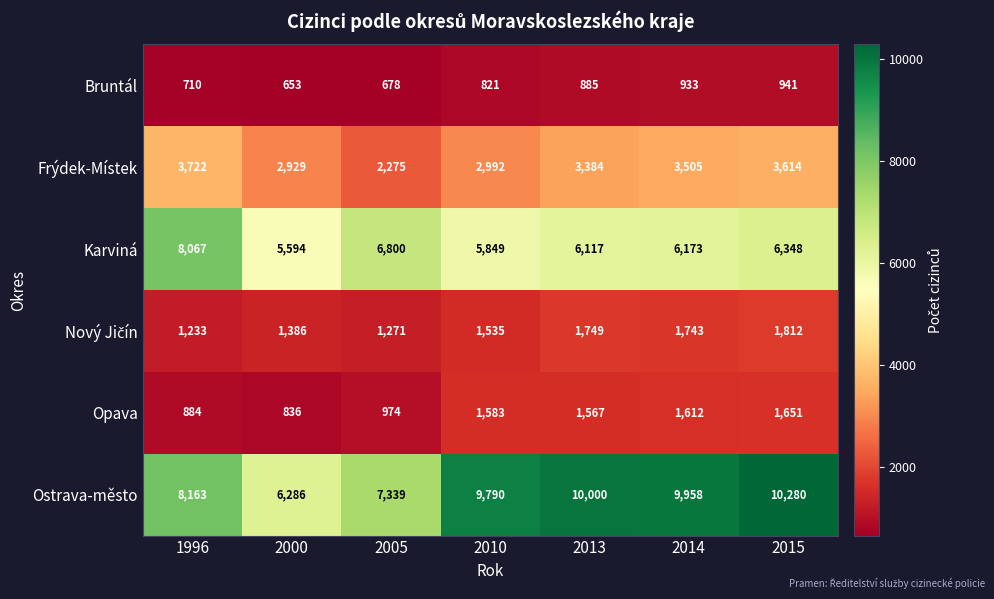

At which category does the chart reach its peak across all series?

2015